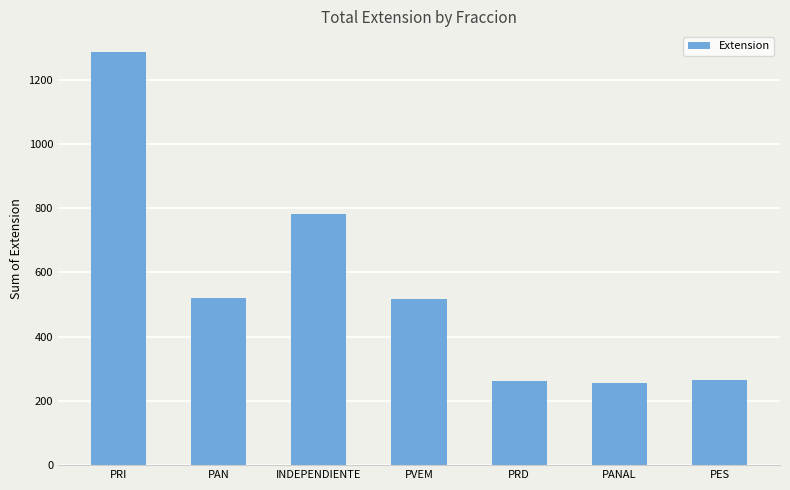

Which category has the highest value across all series?

PRI